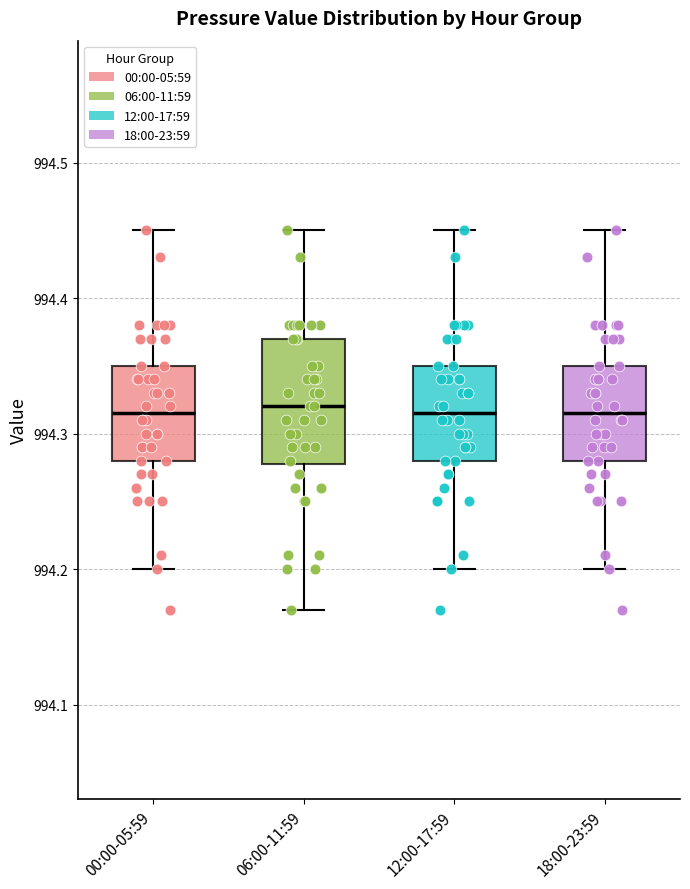

Reading left to right, transcribe this box plot: for each box, give where its median line is, the range the box spans, and where its two whiskers end, as read against the y-axis. The values are not printed on the chart, so give them approximately, as read against the axis.

00:00-05:59: median 994.32, box 994.28 to 994.35, whiskers 994.20 to 994.45
06:00-11:59: median 994.32, box 994.28 to 994.37, whiskers 994.17 to 994.45
12:00-17:59: median 994.32, box 994.28 to 994.35, whiskers 994.20 to 994.45
18:00-23:59: median 994.32, box 994.28 to 994.35, whiskers 994.20 to 994.45